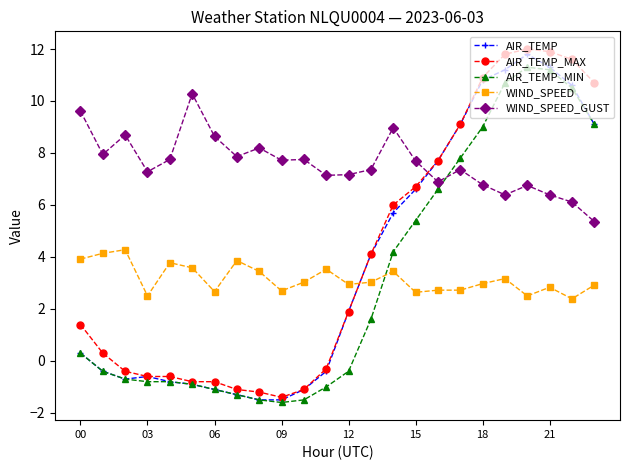

True or false: WIND_SPEED has more than 0 points higher than both neighbors.

True